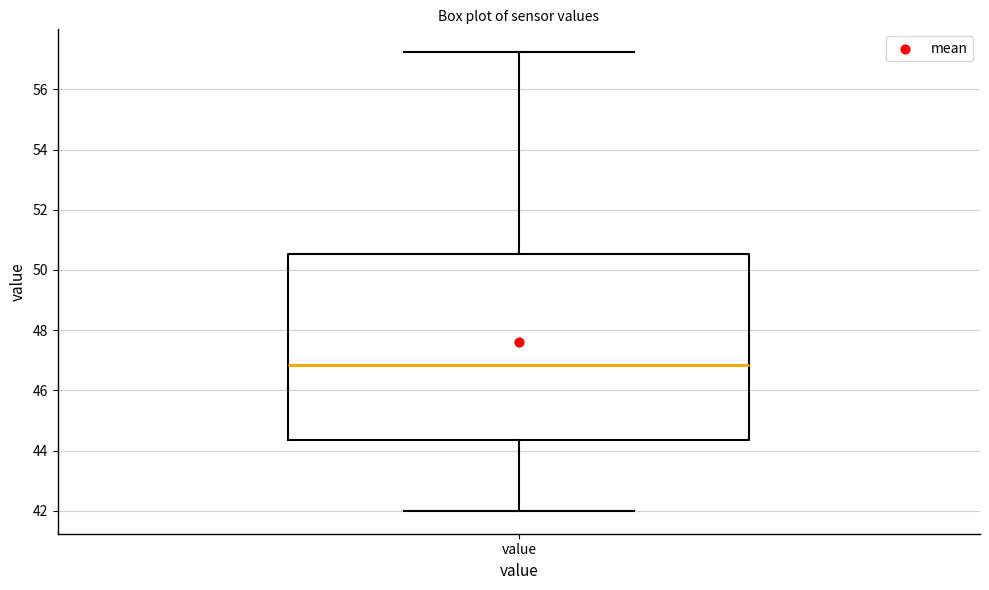

Transcribe this box plot: give where the median line is, the range the box spans, and where the two whiskers end, as read against the y-axis. The values are not printed on the chart, so give them approximately, as read against the axis.

median 46.8, box 44.4 to 50.6, whiskers 42.0 to 57.2